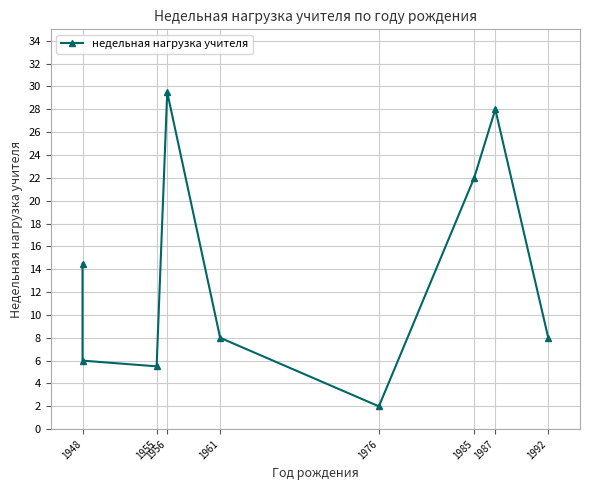

What is the minimum value shown in the chart?

2.0